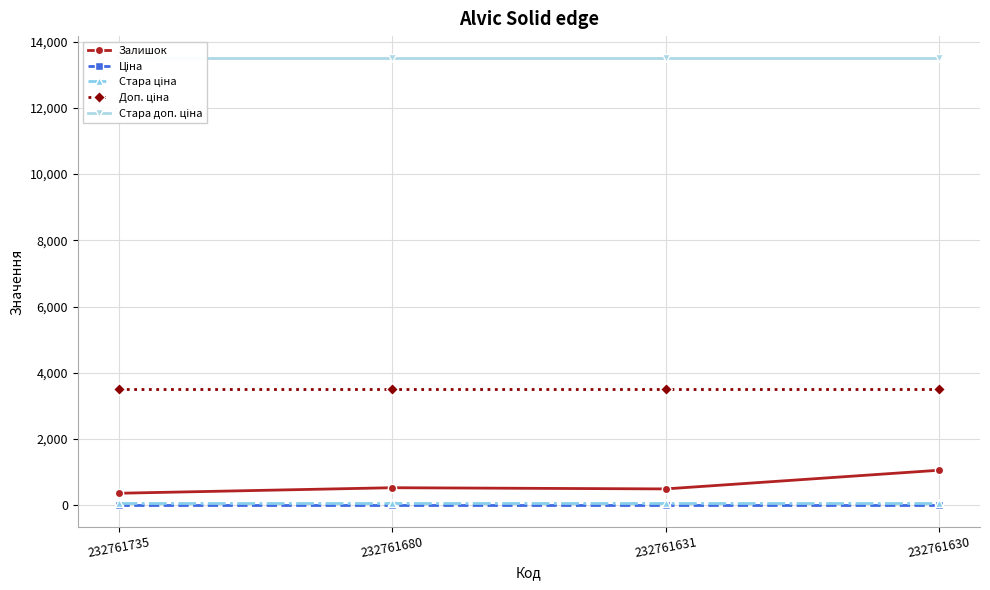

At which label is Стара доп. ціна closest to 13493?

232761735